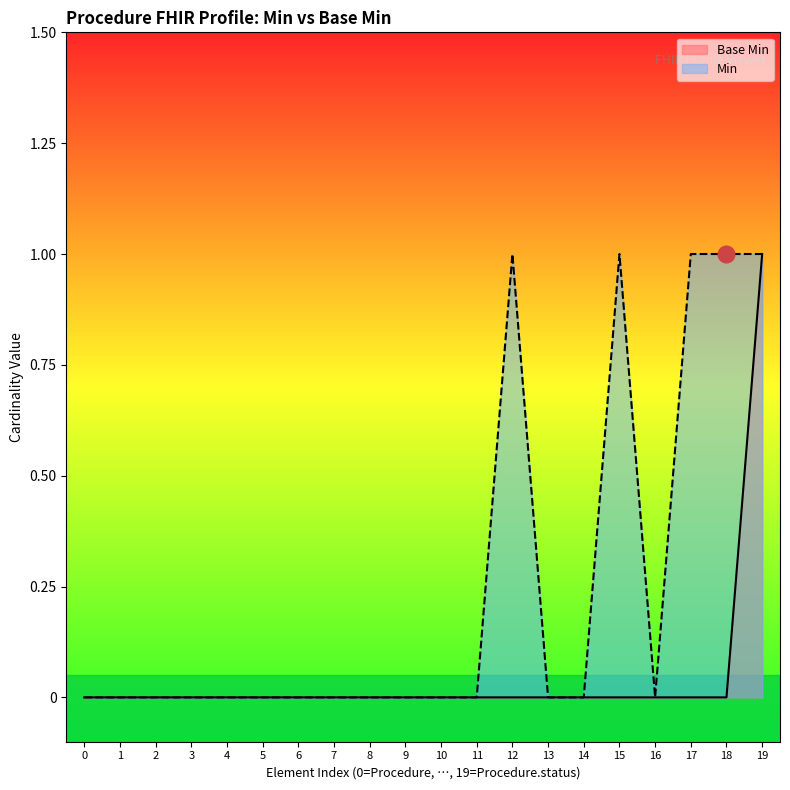

What is the difference between the maximum and minimum values?

1